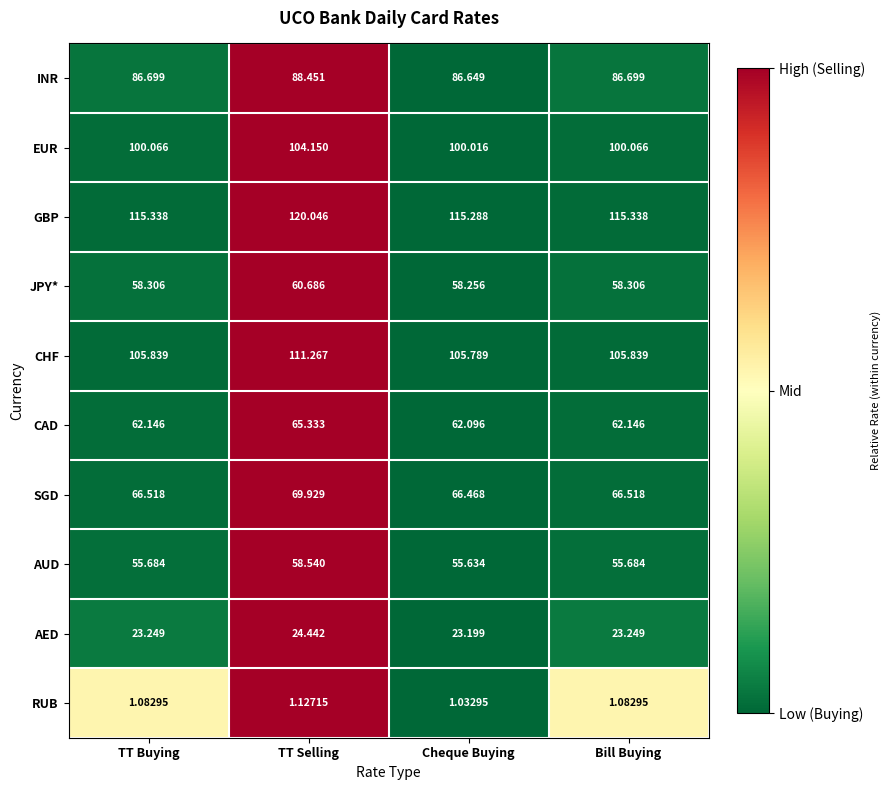

Count the number of data series in this chart.

10